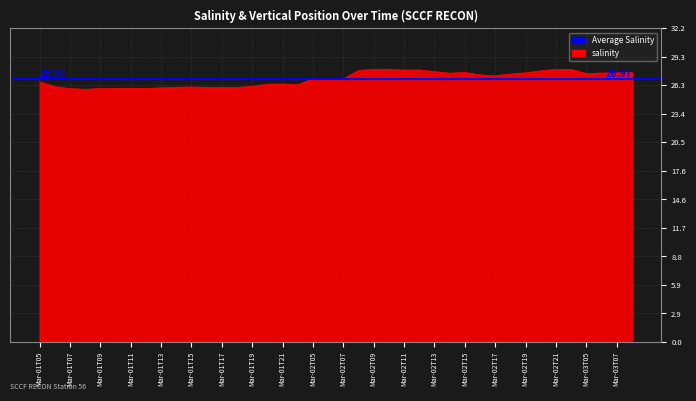

What is the maximum value shown in the chart?

28.0